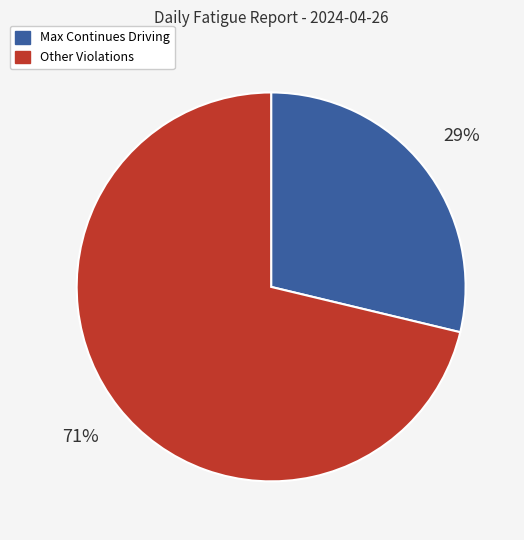

To the nearest percent, what is the average slice percentage?

50%